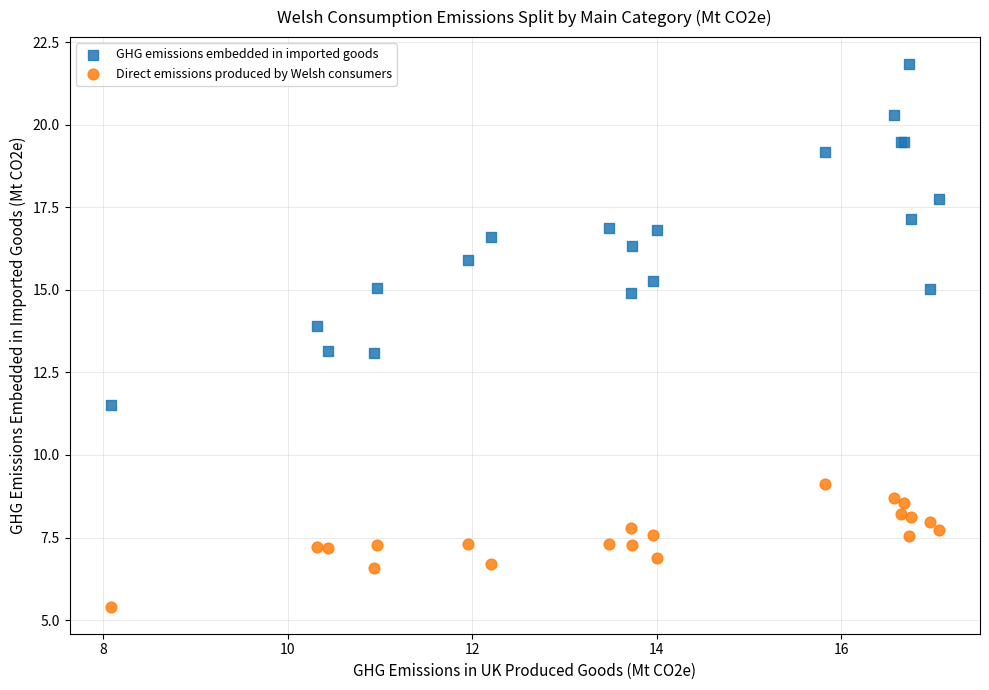

Which series has the widest spread of Y values?

GHG emissions embedded in imported goods